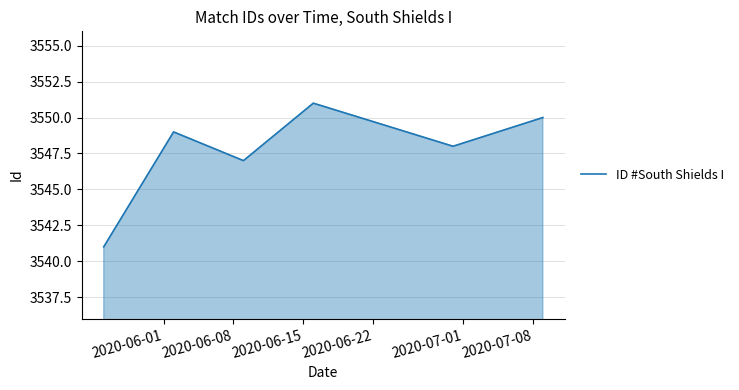

What is the minimum value shown in the chart?

3541